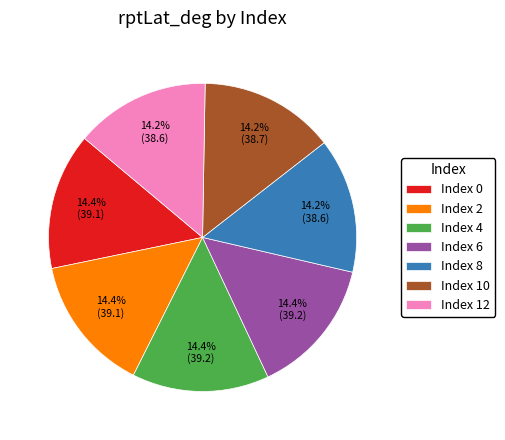

To the nearest percent, what is the average slice percentage?

14%